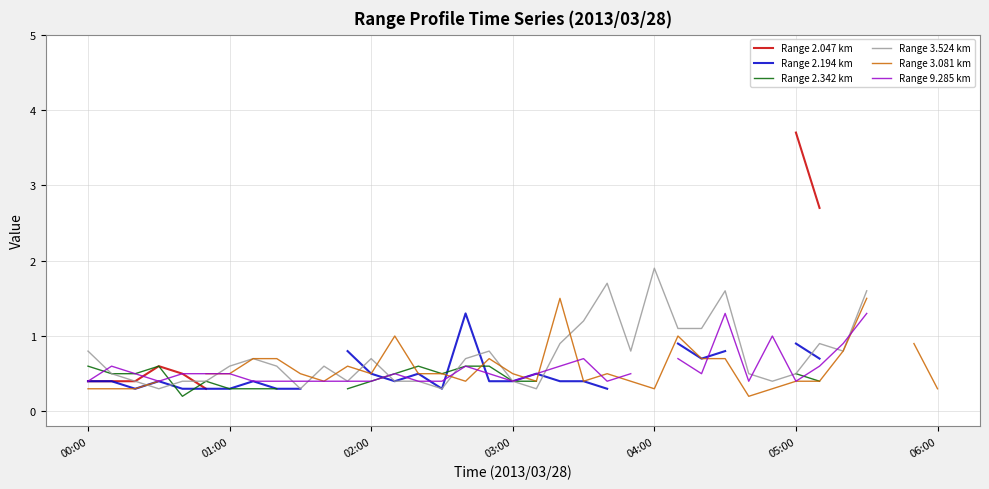

What is the maximum value for Range 2.047 km?

3.7